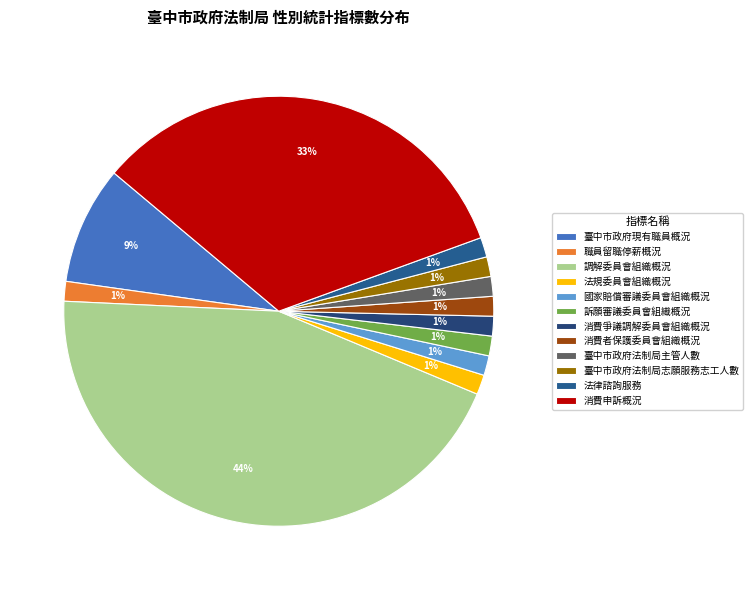

Count the number of slices in the pie.

12